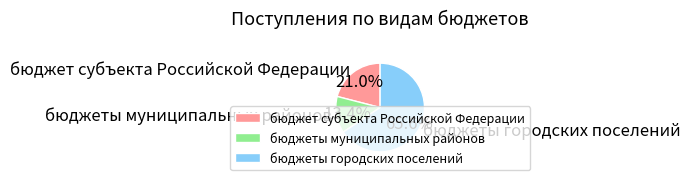

To the nearest percent, what is the difference between the бюджеты муниципальных районов and бюджеты городских поселений slice percentages?

52%